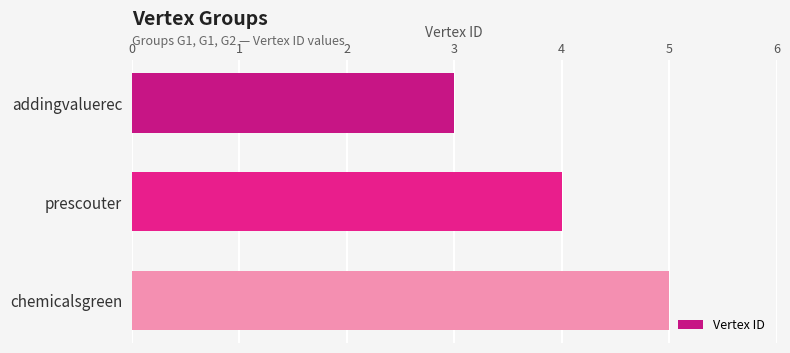

How many data points does each series have?

3